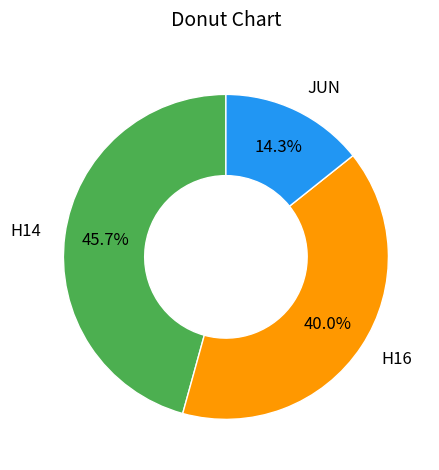

Which has a higher value, H16 or H14?

H14